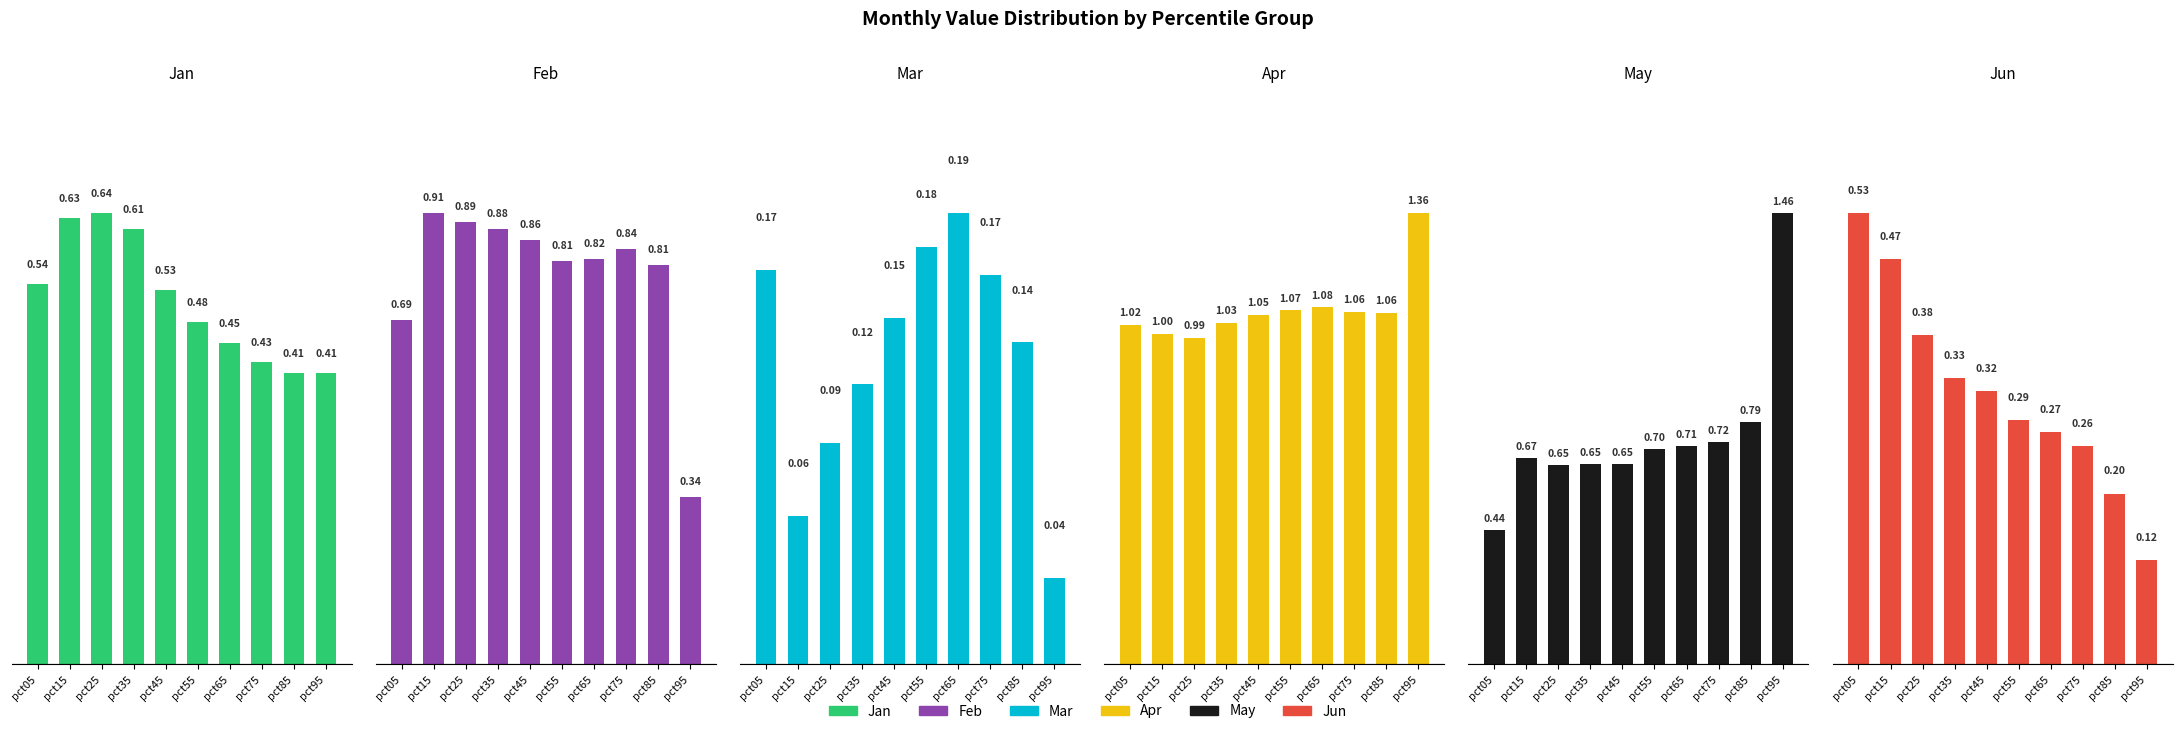

True or false: May has a value of 2.5 at pct95.

False